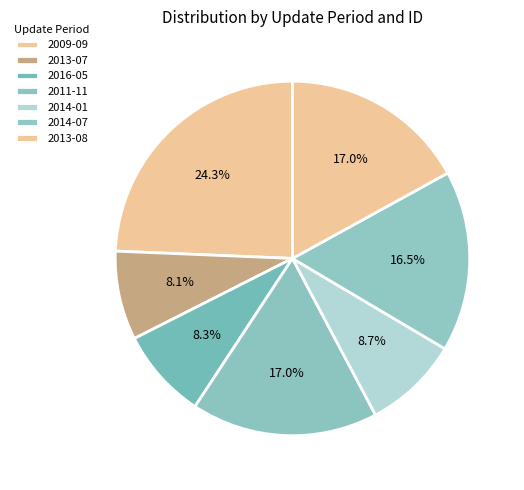

To the nearest percent, what is the difference between the largest and smallest slice percentages?

16%